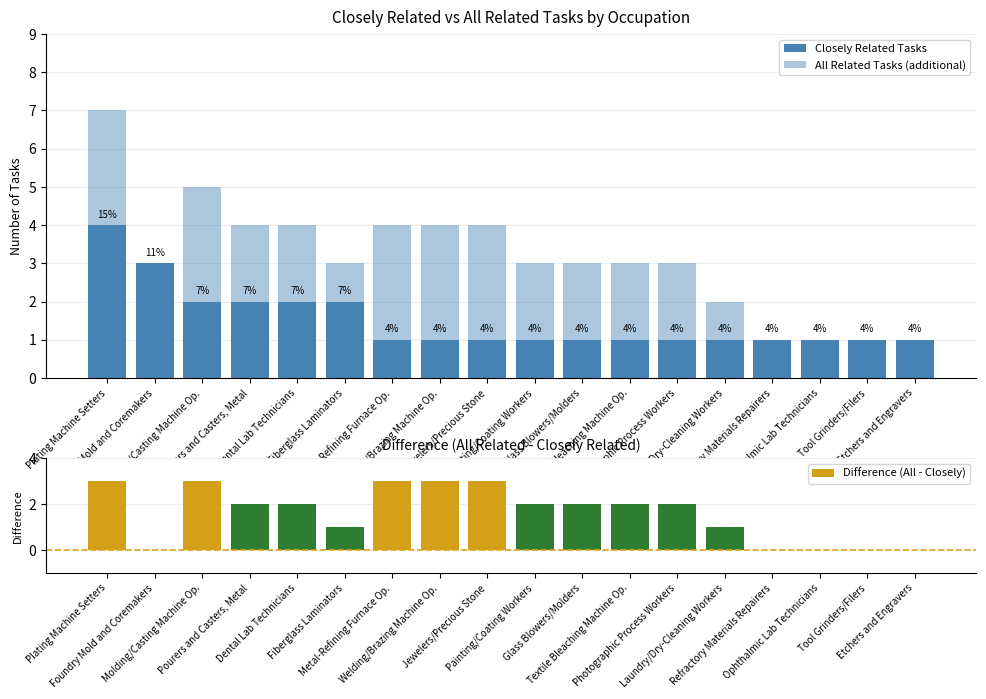

How many values in the Closely Related Tasks series exceed 1?

6